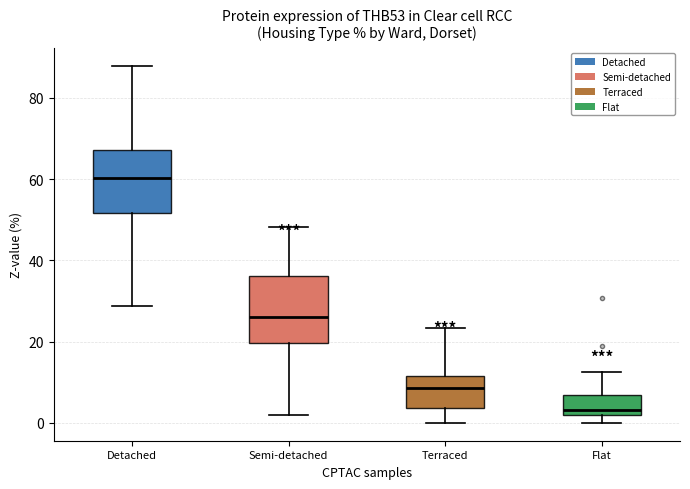

Which box has the highest median line?

Detached